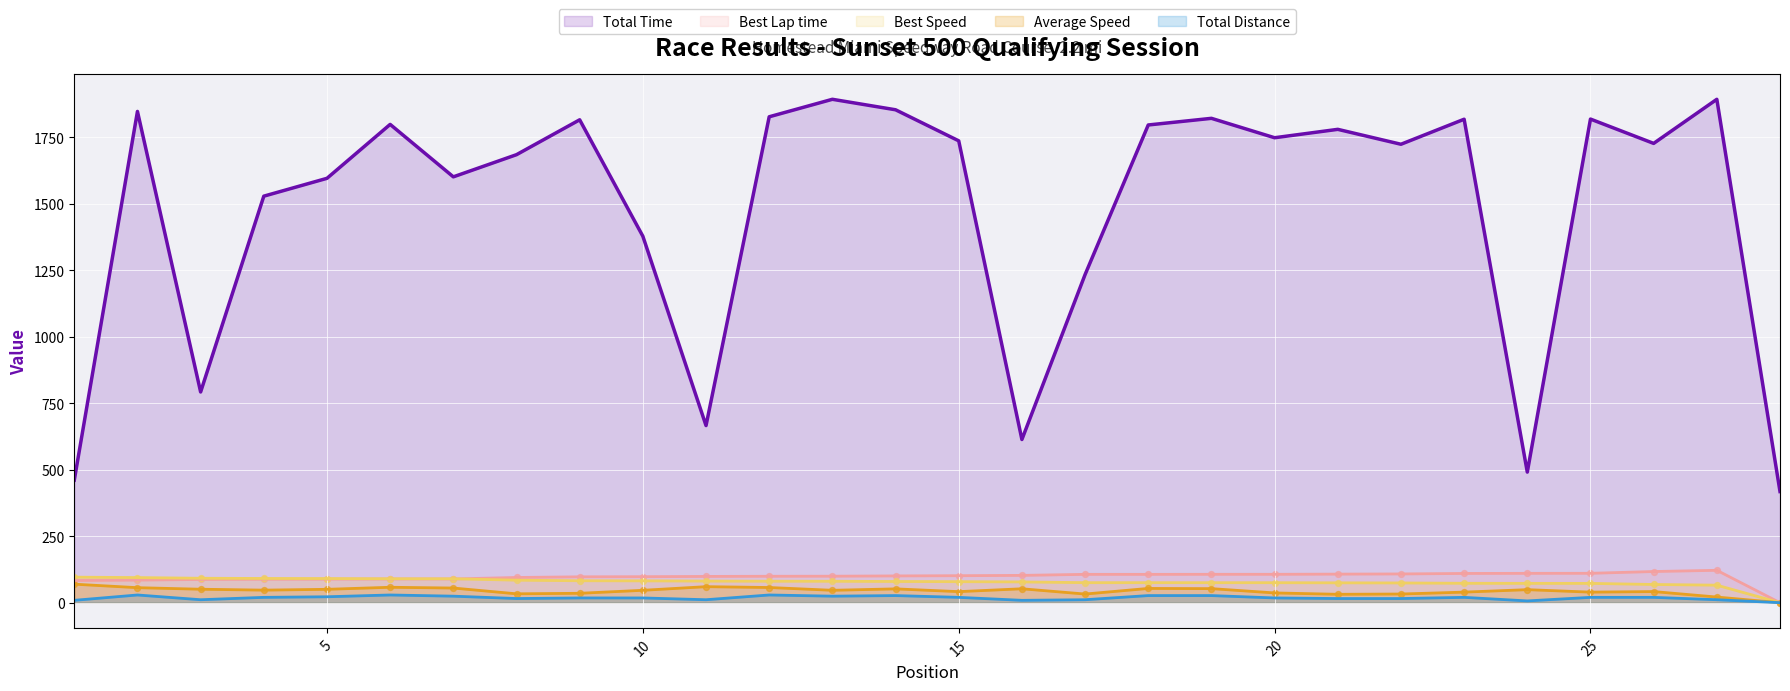

What are all the series names shown in the legend?

Total Time, Best Lap time, Best Speed, Average Speed, Total Distance